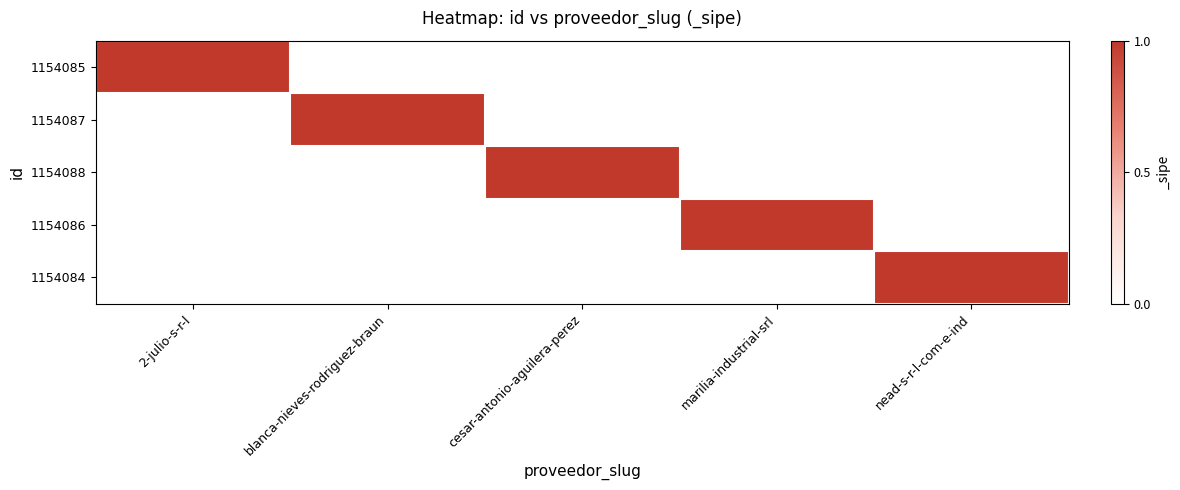

What is the maximum value shown in the chart?

1